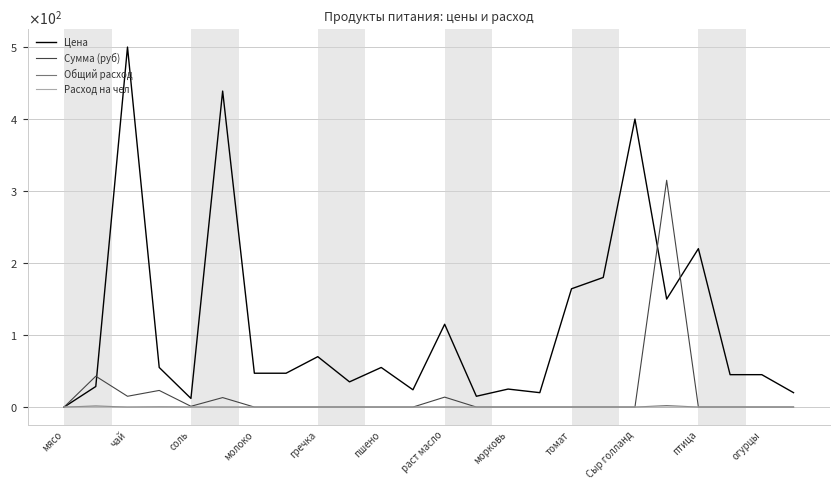

What are all the series names shown in the legend?

Цена, Сумма (руб), Общий расход, Расход на чел